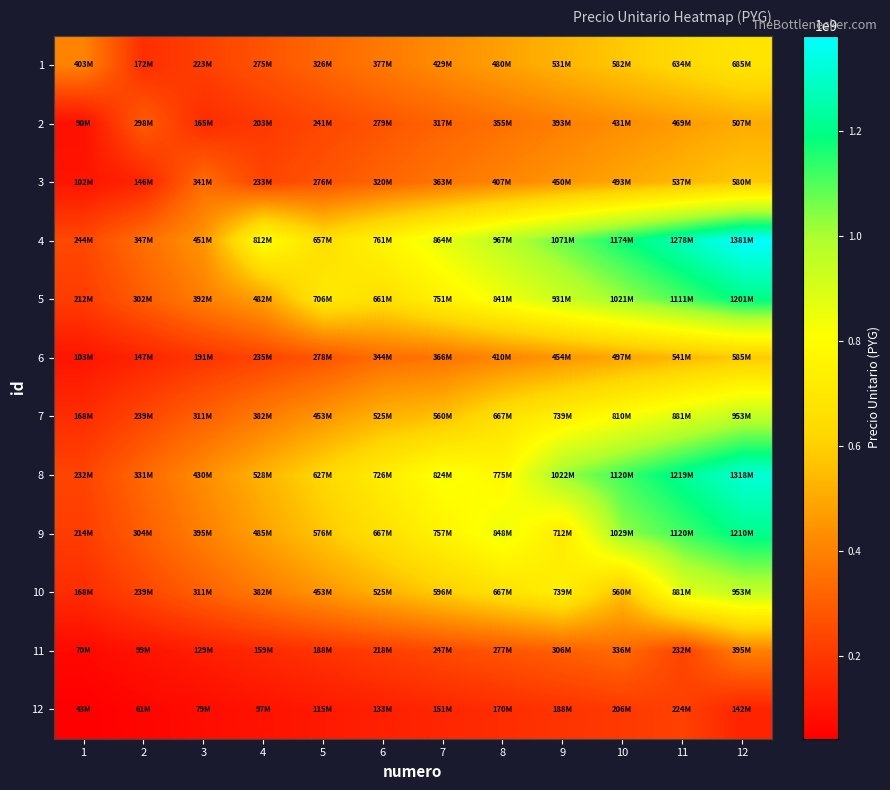

What is the total value across all series at 8?

6864344454.5